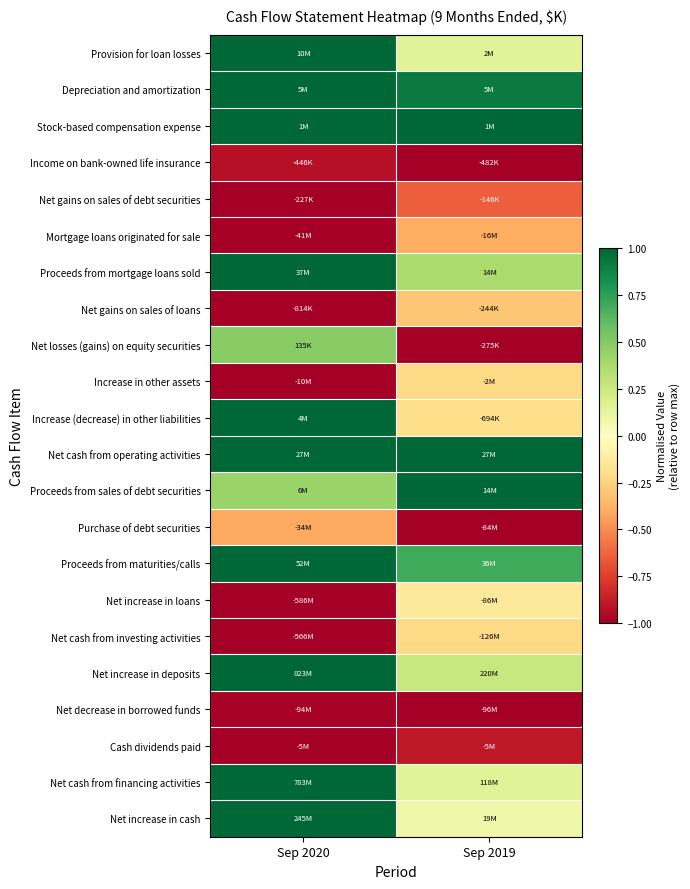

Between Sep 2019 and Sep 2020, which is larger?

Sep 2020